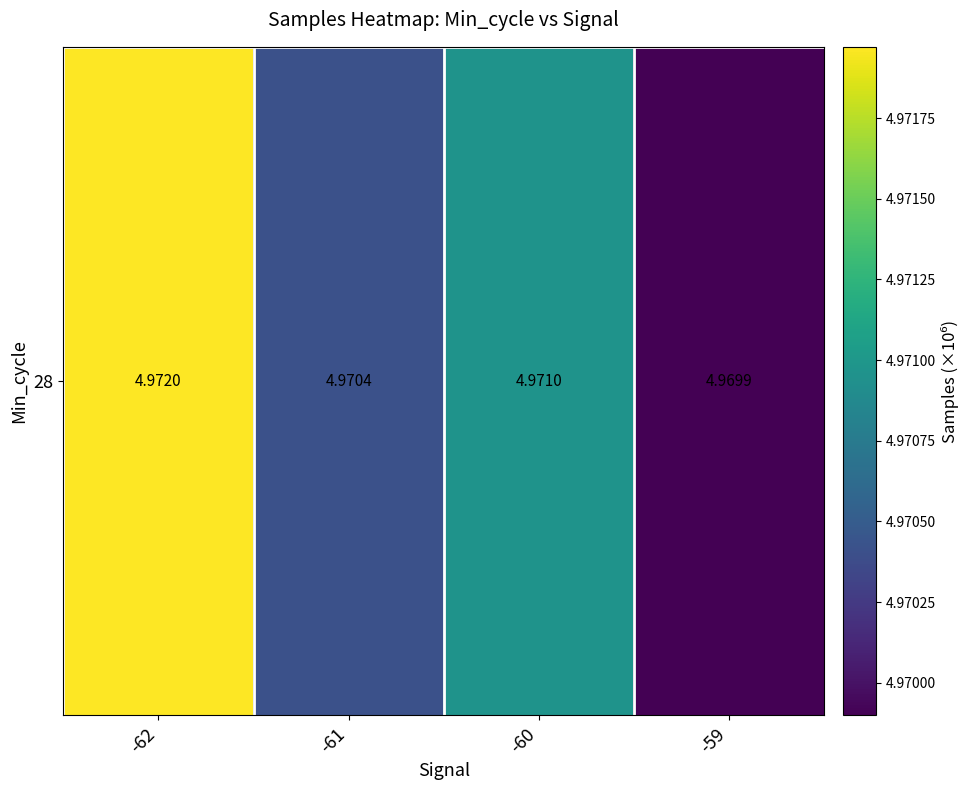

Rank the categories by value from lowest to highest.

-59, -61, -60, -62